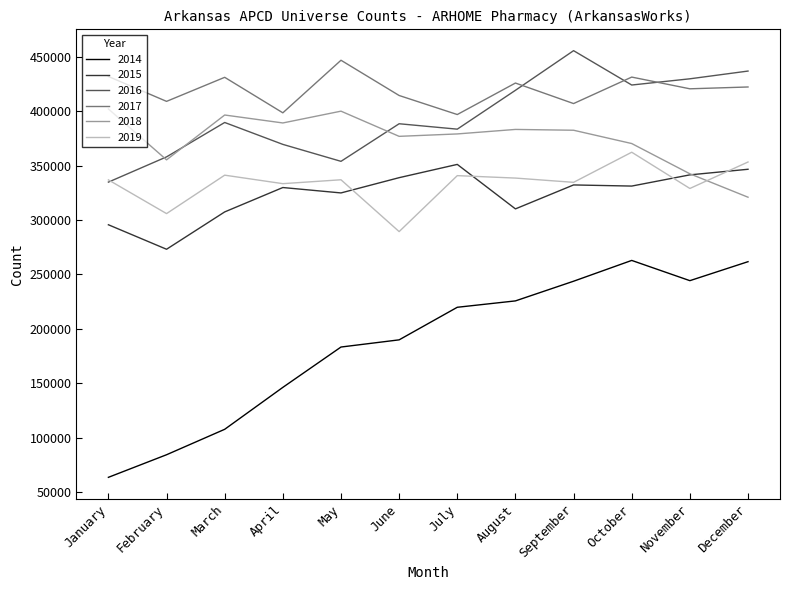

What is the average value of the 2017 series?

419592